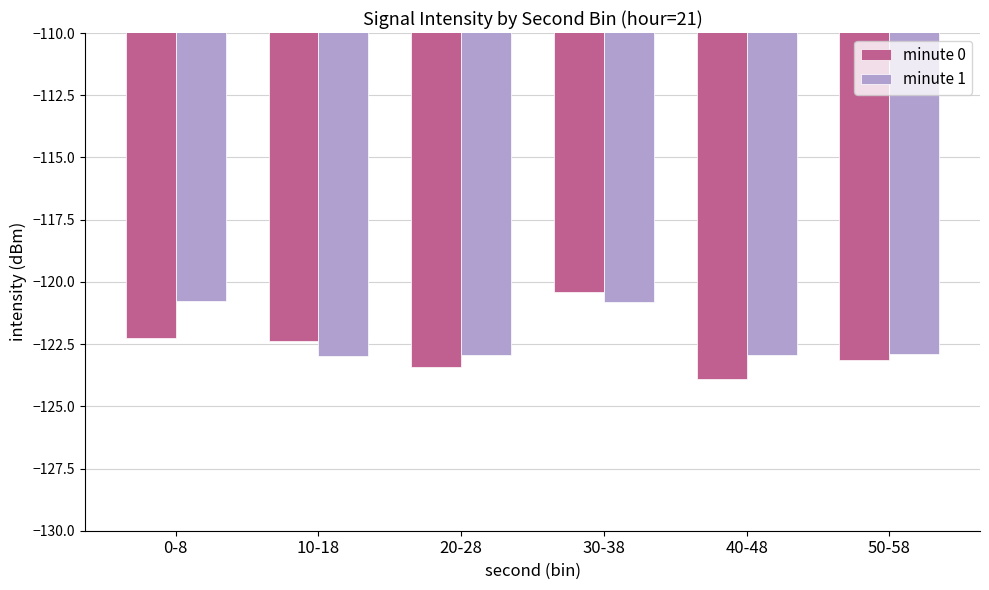

What is the maximum value shown in the chart?

-120.4